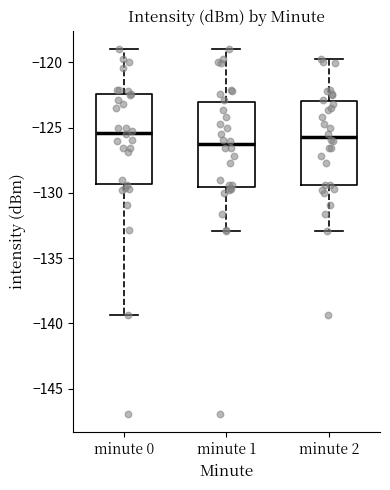

Reading left to right, read every box against the y-axis: the position of its median line, the range the box covers, and the ends of its whiskers. The values are not printed on the chart, so give them approximately, as read against the axis.

minute 0: median -125.5, box -129.5 to -122.5, whiskers -139.5 to -119.0
minute 1: median -126.5, box -129.5 to -123.0, whiskers -133.0 to -119.0
minute 2: median -125.5, box -129.5 to -123.0, whiskers -133.0 to -119.5